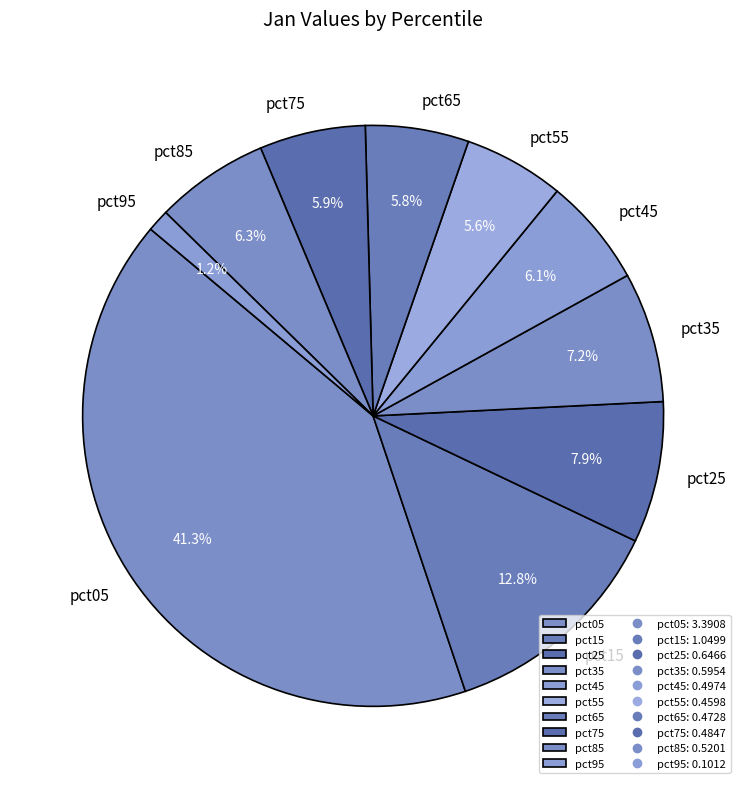

To the nearest percent, what percentage of the pie is pct85?

6%